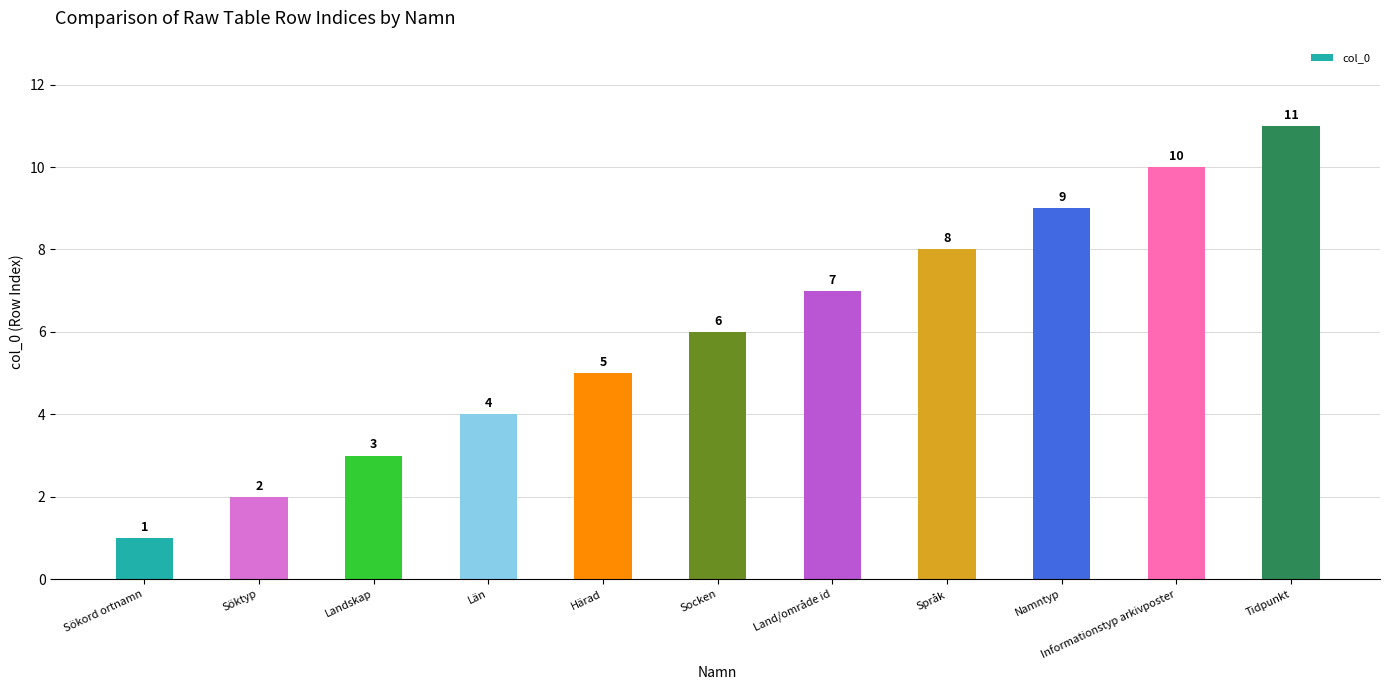

Reading right to left, extract all data points from this chart.

Tidpunkt=11	Informationstyp arkivposter=10	Namntyp=9	Språk=8	Land/område id=7	Socken=6	Härad=5	Län=4	Landskap=3	Söktyp=2	Sökord ortnamn=1